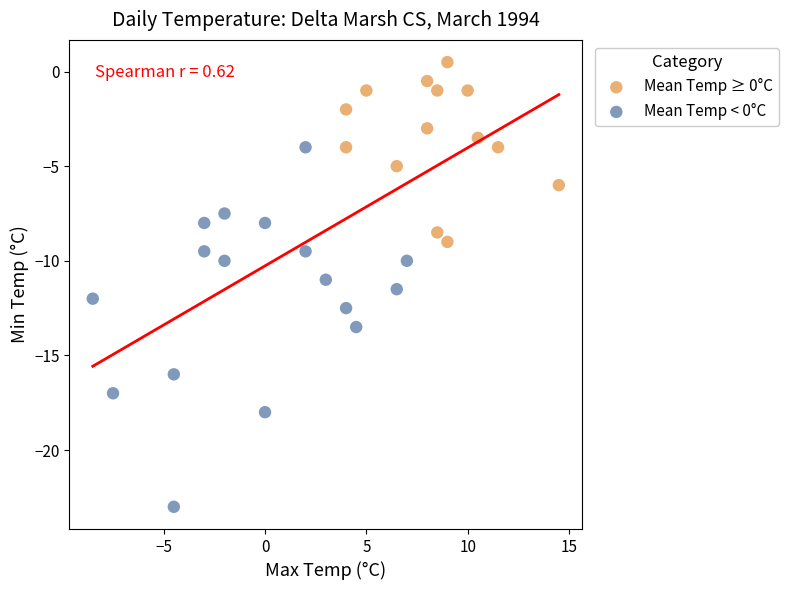

Which series reaches the minimum Y coordinate?

Mean Temp < 0°C